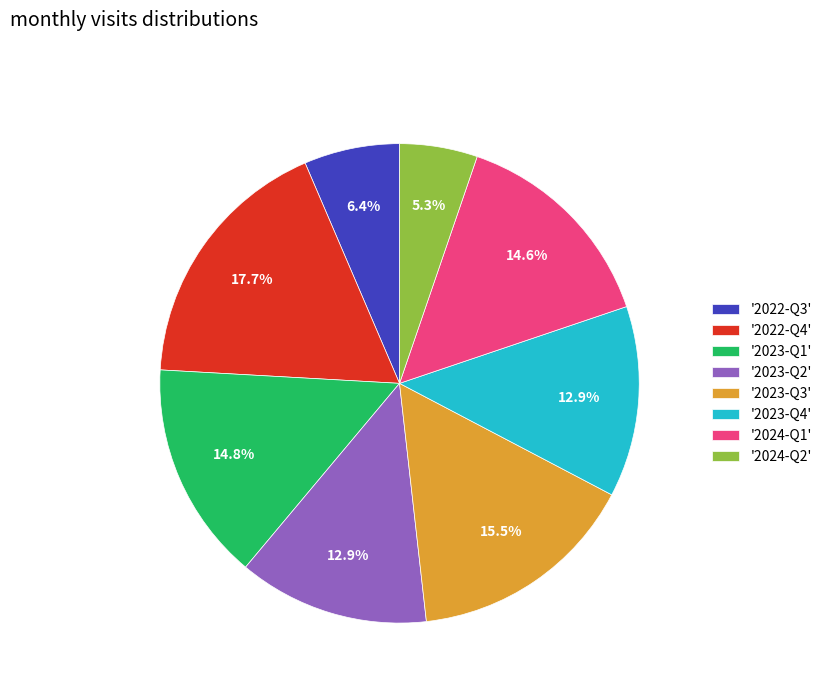

Is there a majority slice in this chart?

No